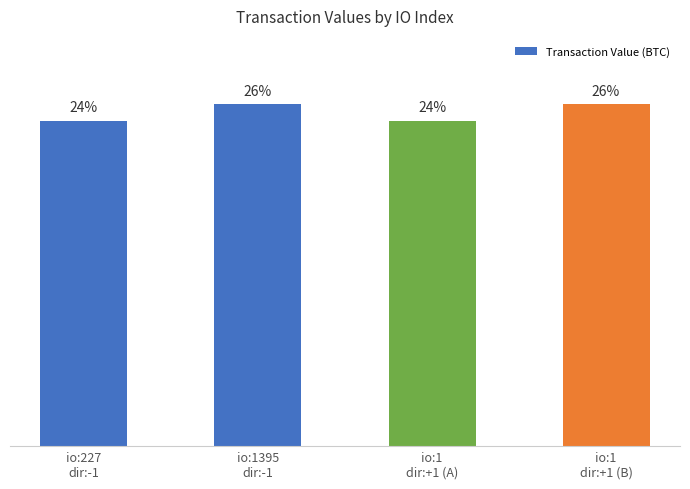

What is the ratio of the value at io:227
dir:-1 to the value at io:1395
dir:-1?

1.0